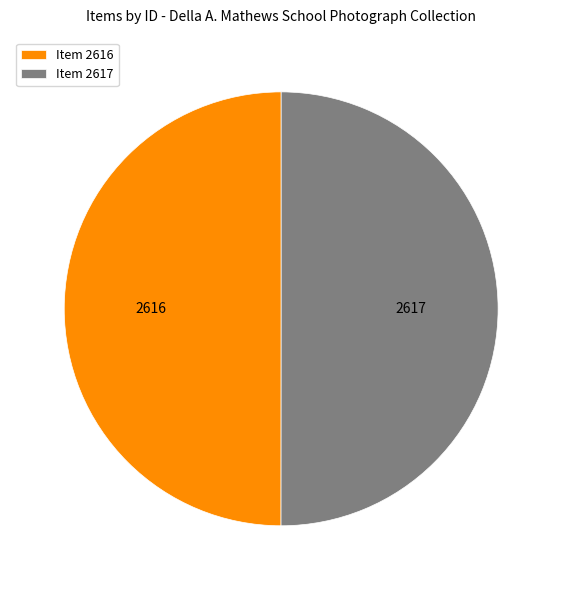

Approximately how many times larger is the value at Item 2616 compared to Item 2617?

1.0